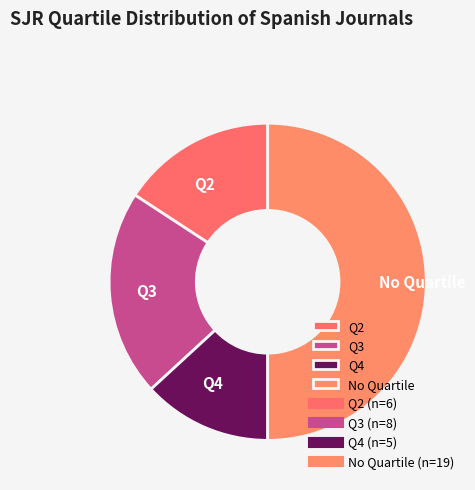

Does Q4 account for over 50% of the chart?

No